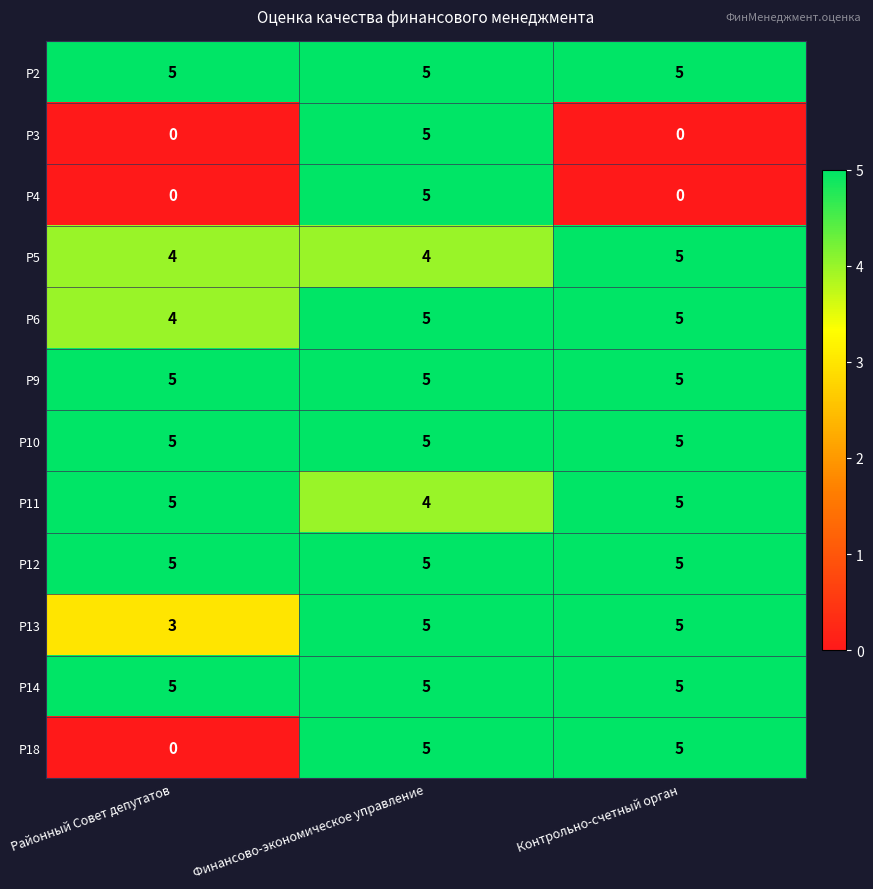

What is the total value across all series at Районный Совет депутатов?

41